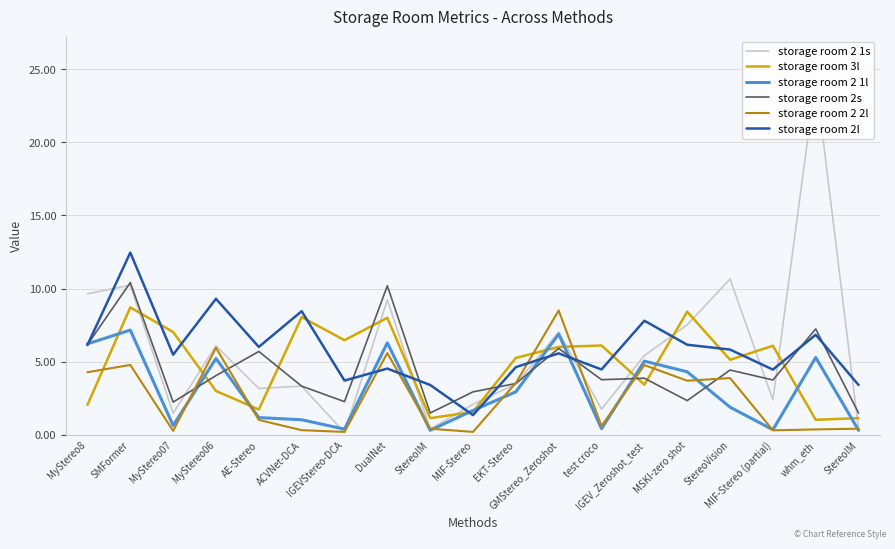

Does the chart display data point markers on the line(s)?

No